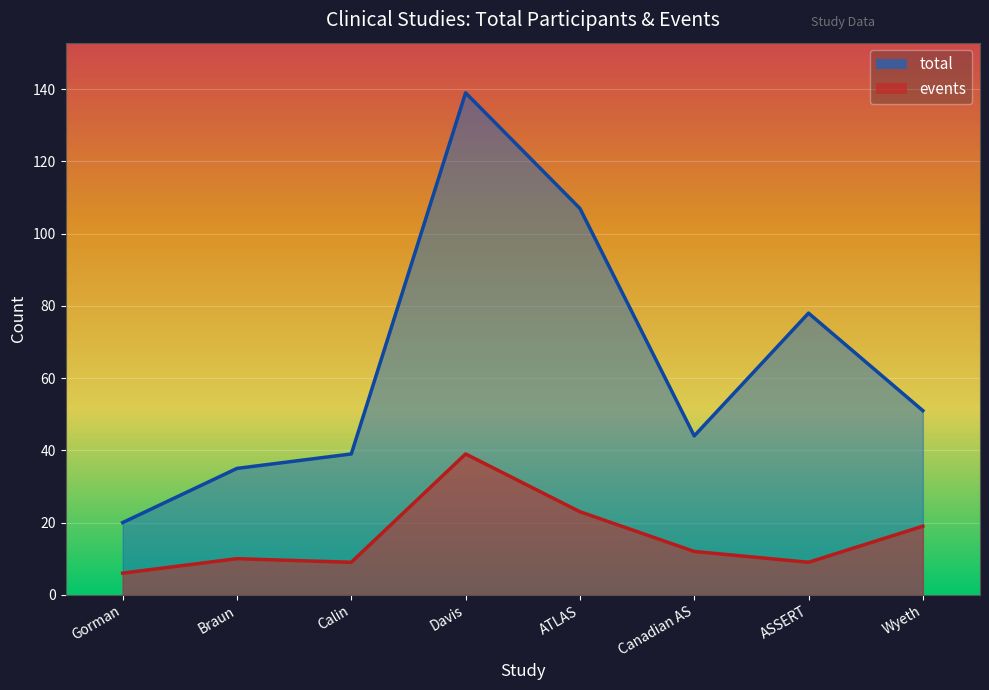

True or false: total and events cross at least once.

False